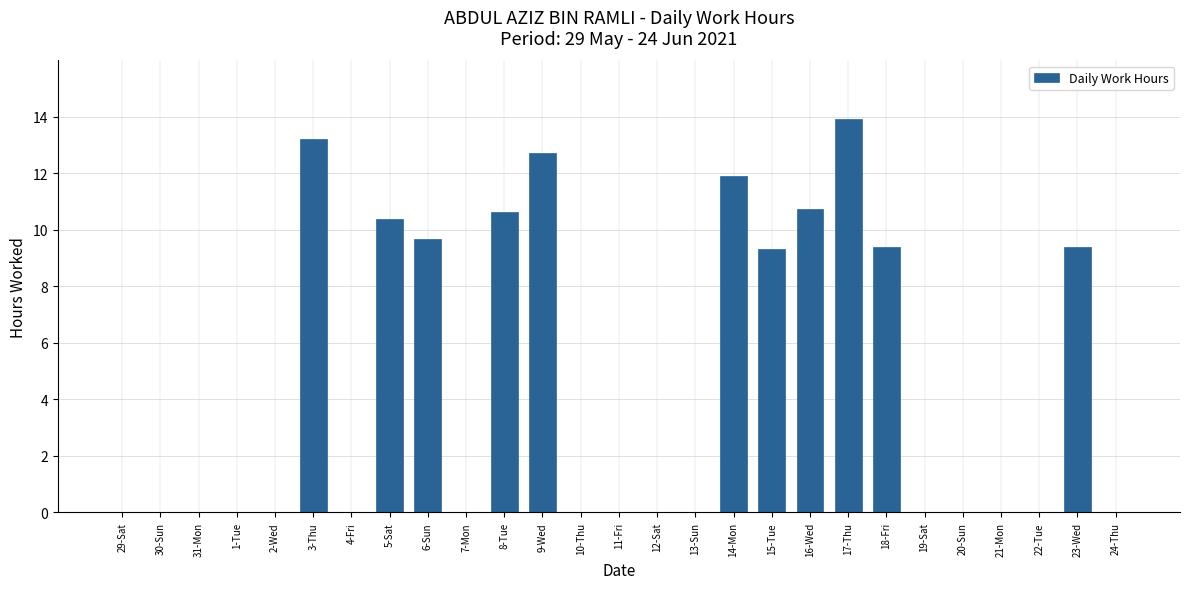

Which category has the highest value across all series?

17-Thu